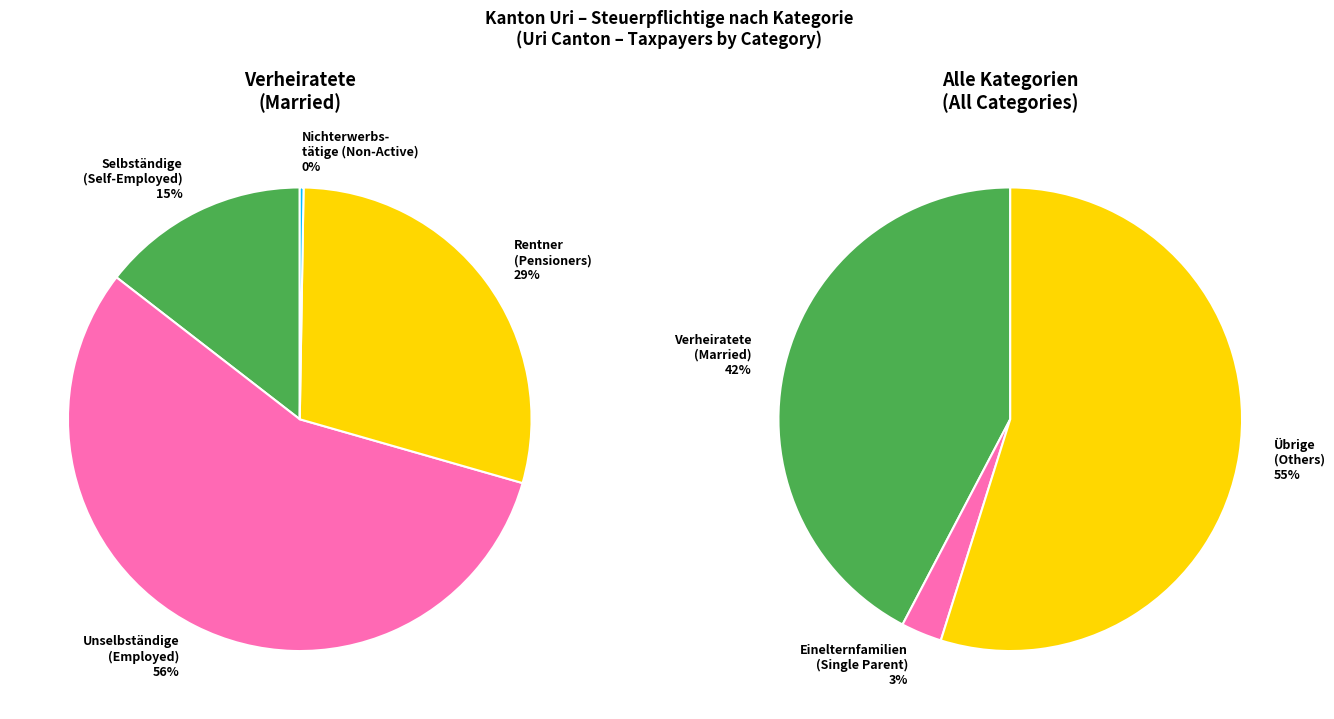

Rank the series by their maximum value, from lowest to highest.

Einelternfamilien (Single Parent), Verheiratete (Married), Übrige (Others)